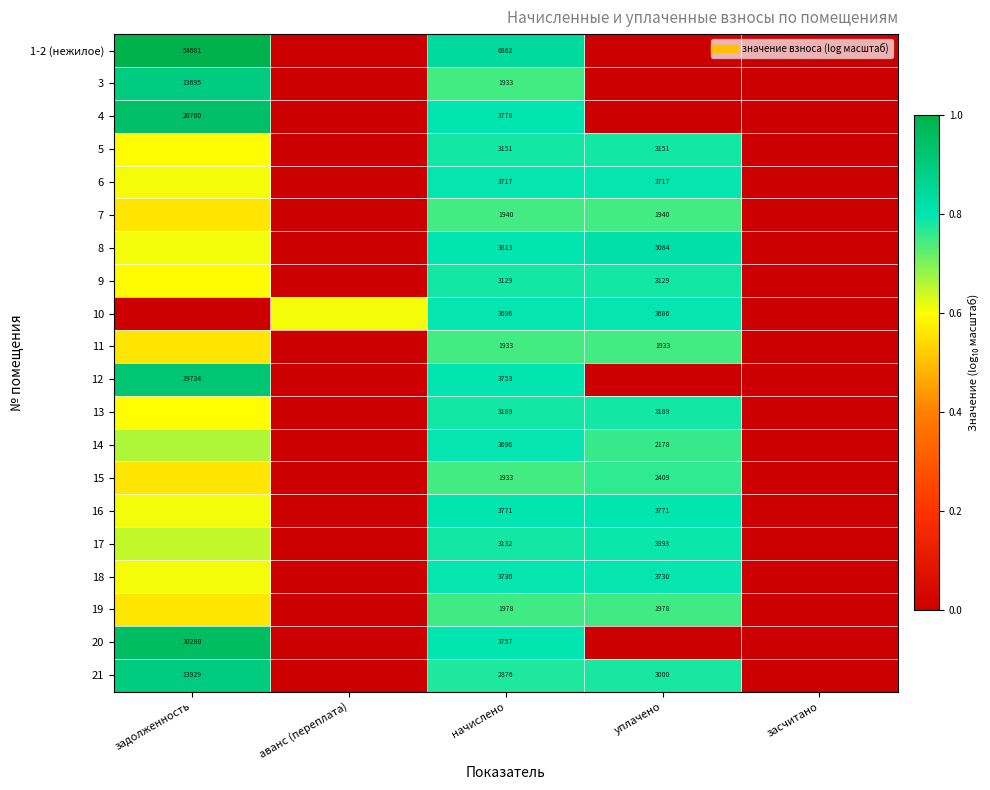

Is it true that 10 equals 0.8 at уплачено?

True